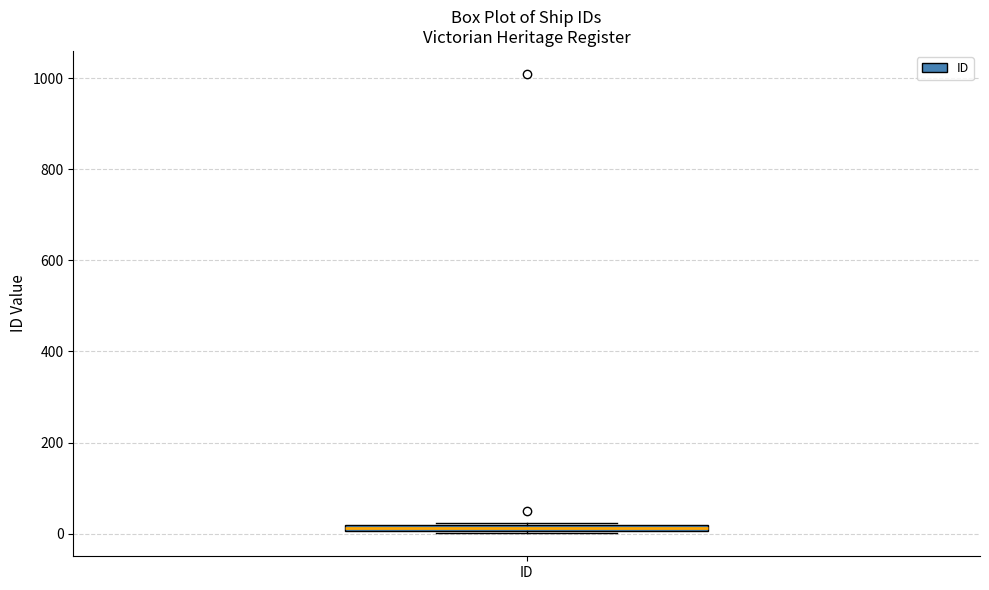

Where is the lower edge of the box for ID on the y-axis? The values are not printed on the chart, so give them approximately, as read against the axis.

0